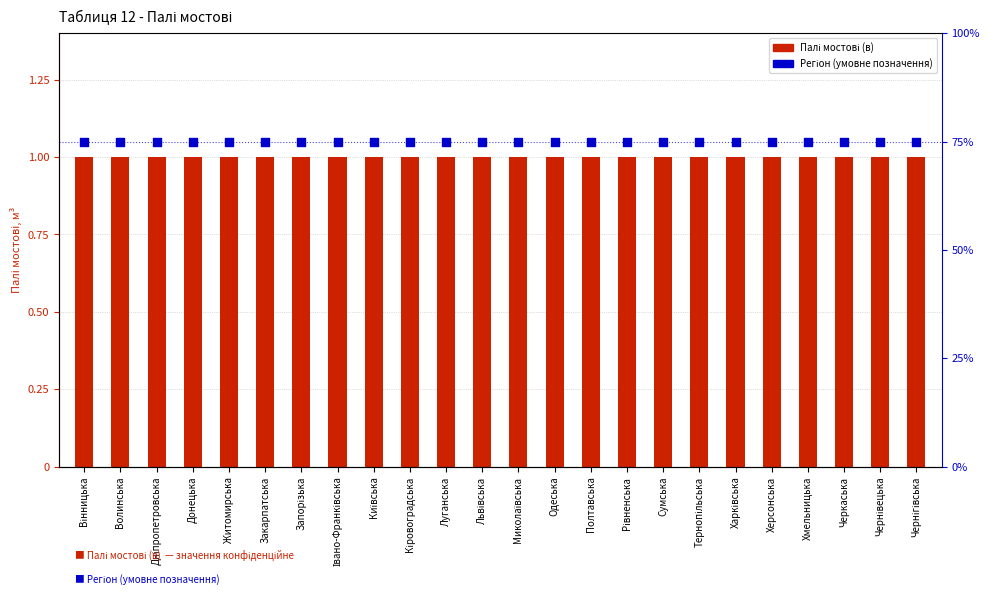

At how many categories does at least one series exceed 0?

24